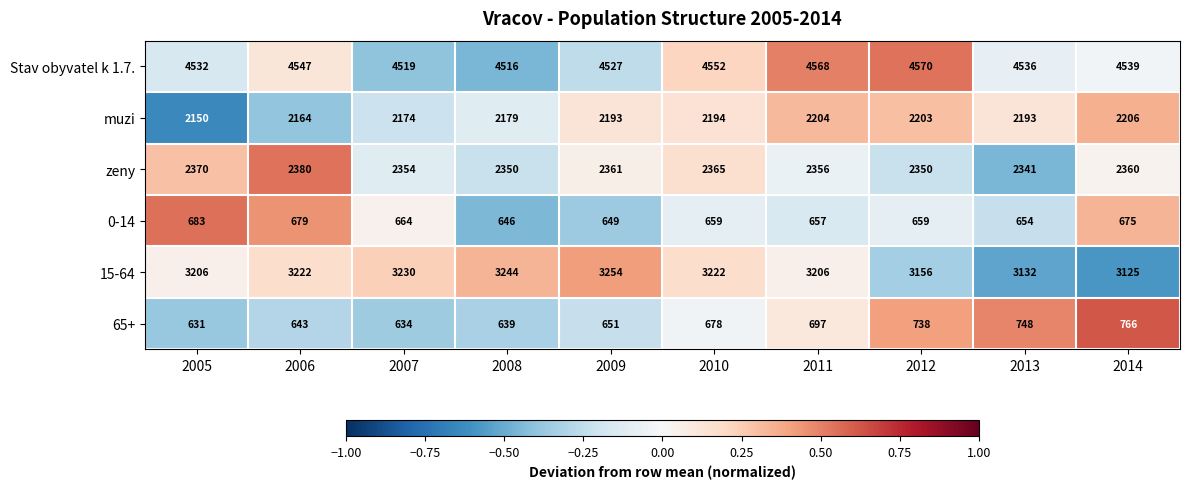

Read the Stav obyvatel k 1.7. value at 2005, to the nearest 5.

4530